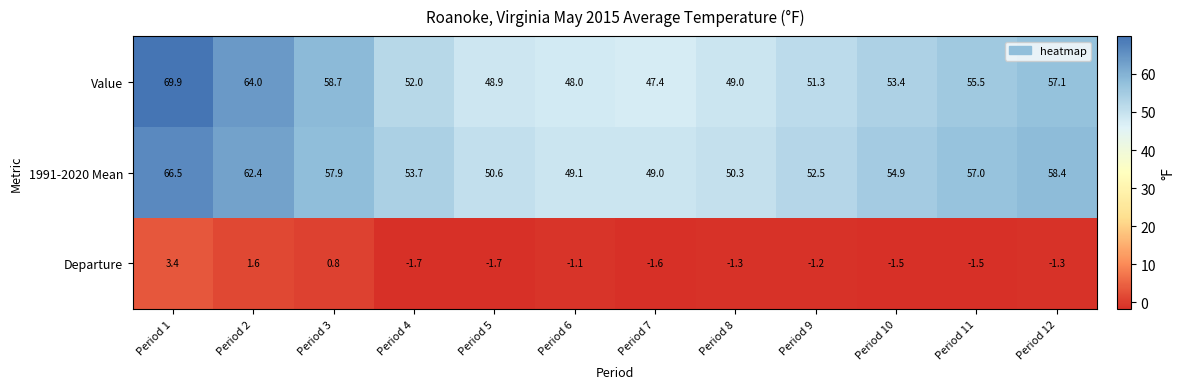

What is the minimum value shown in the chart?

-1.7